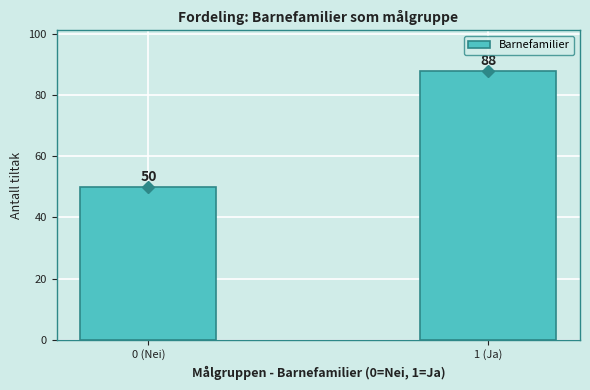

Reading right to left, list all the values displayed in this chart.

1 (Ja)=88	0 (Nei)=50